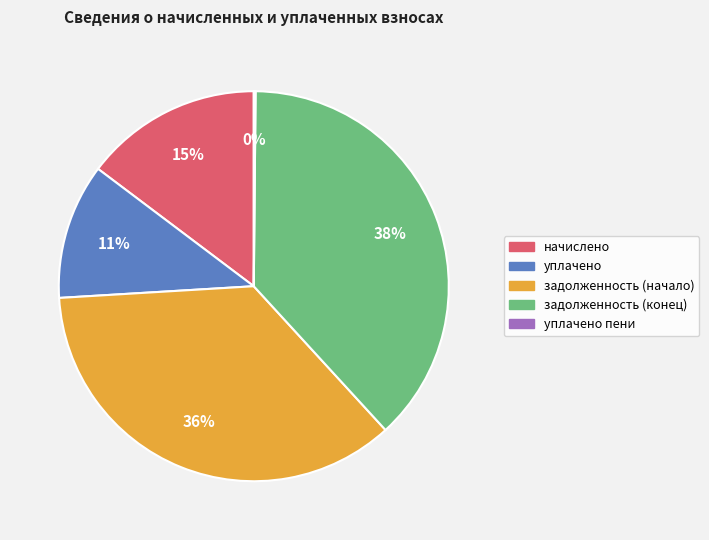

To the nearest percent, what is the average slice percentage?

20%